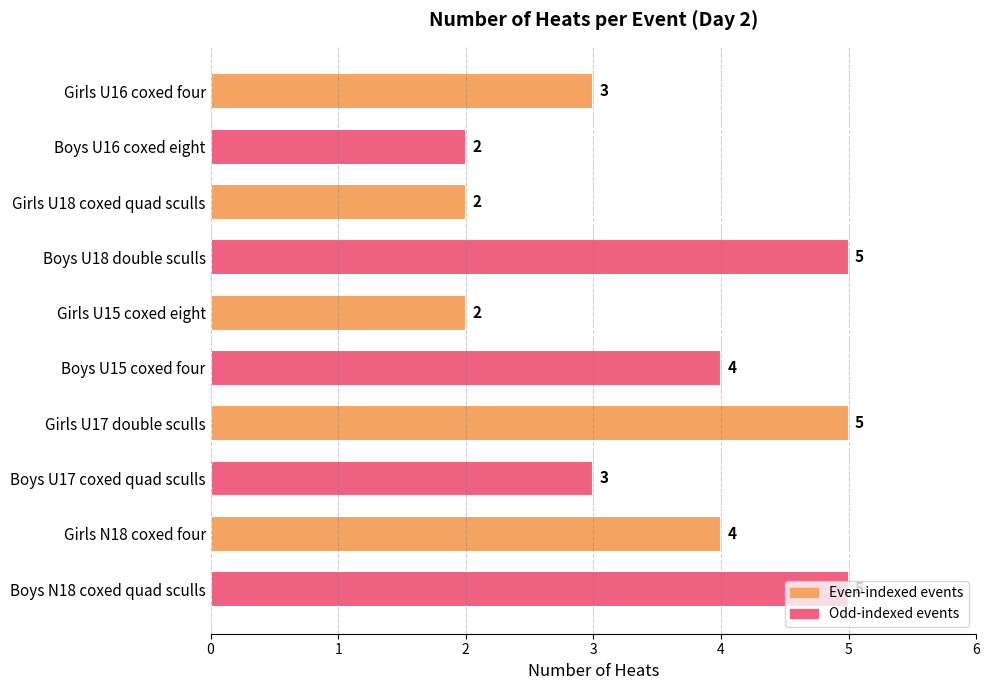

What is the average value?

4